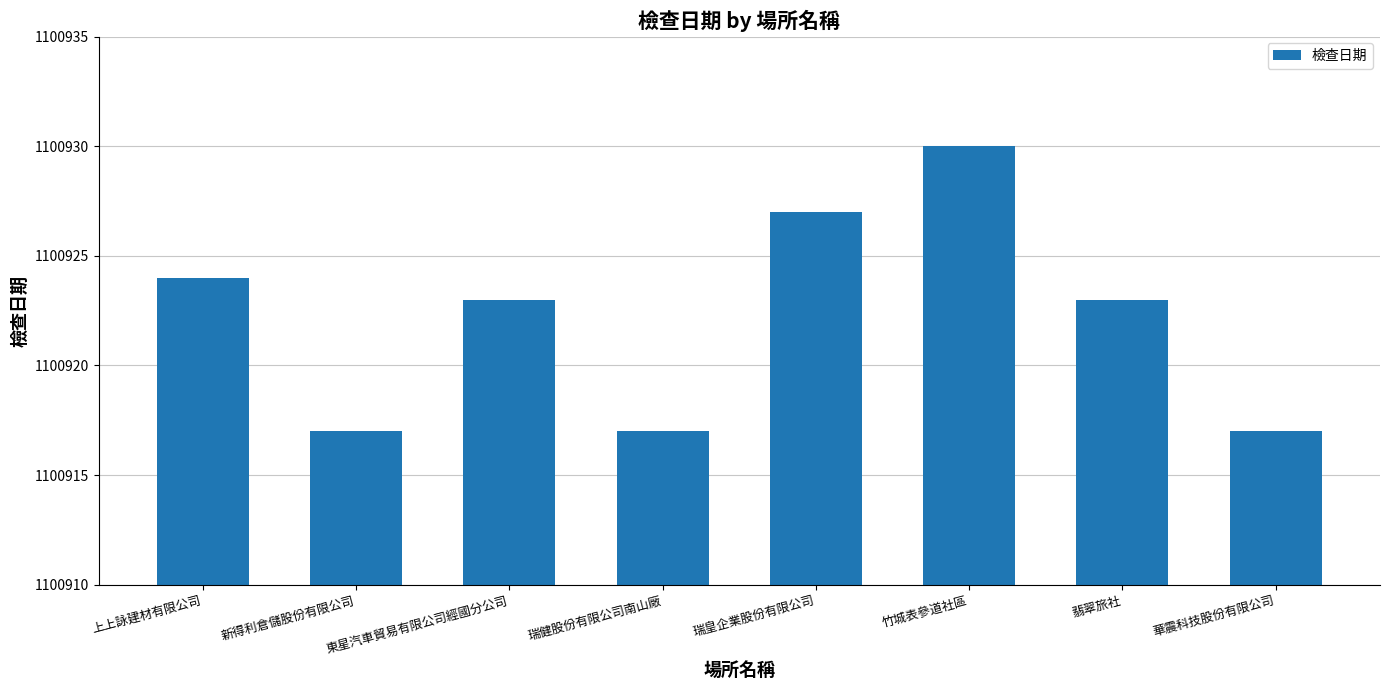

What is the label of the 4th bar from the left?

瑞健股份有限公司南山廠